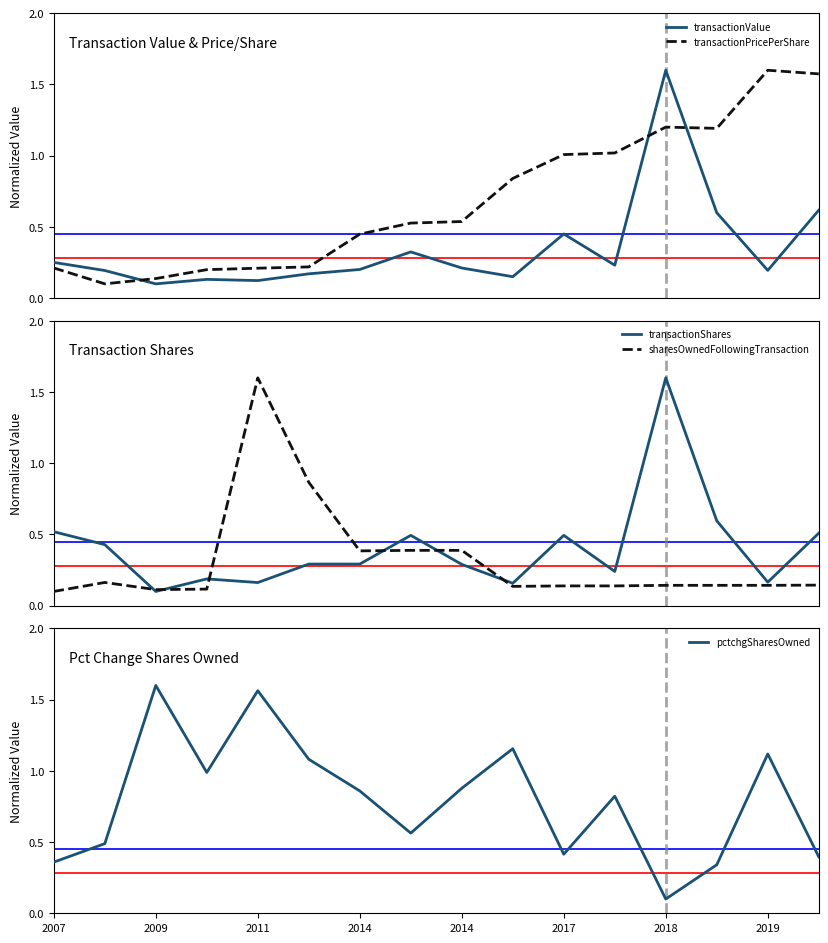

Which series ends up on top after the final intersection of transactionPricePerShare and transactionShares?

transactionPricePerShare